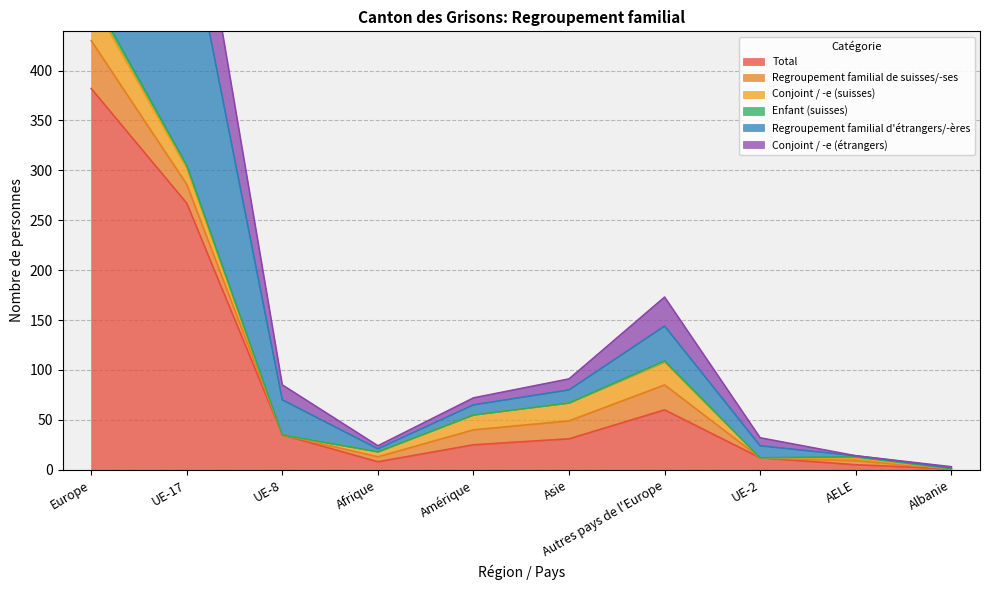

What position from the left is Afrique?

4